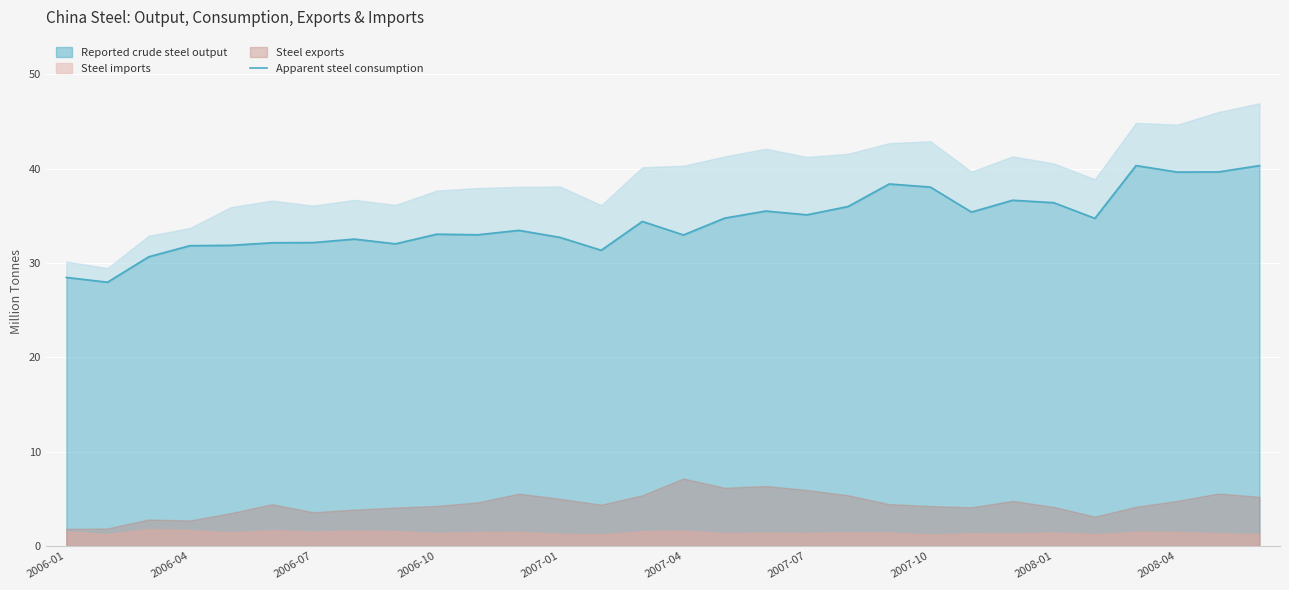

List the labels in order of value, largest first.

26, 29, 28, 27, 20, 21, 23, 24, 19, 17, 22, 18, 16, 25, 14, 11, 2008-04, 10, 15, 12, 2007-10, 2007-07, 2007-04, 2008-01, 2007-01, 2006-10, 13, 2006-07, 2006-01, 2006-04